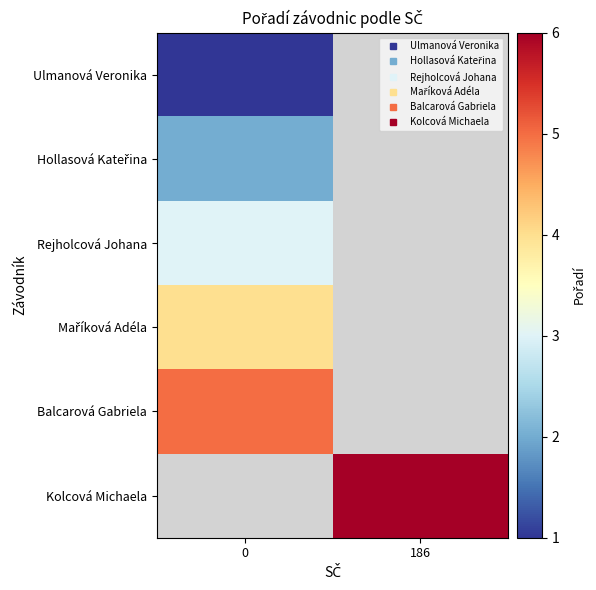

Which series has the largest range (max minus min)?

Ulmanová Veronika